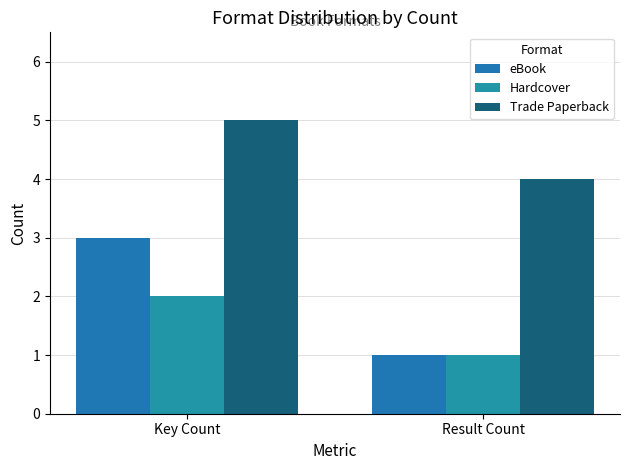

What is the value of the eBook bar at the 2nd from the left?

1